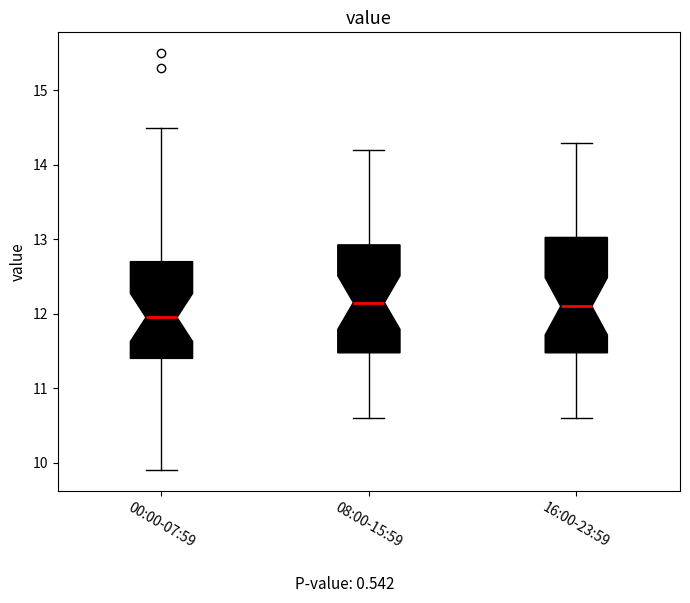

Where does the median line of the box for 00:00-07:59 sit on the y-axis? The values are not printed on the chart, so give them approximately, as read against the axis.

12.0